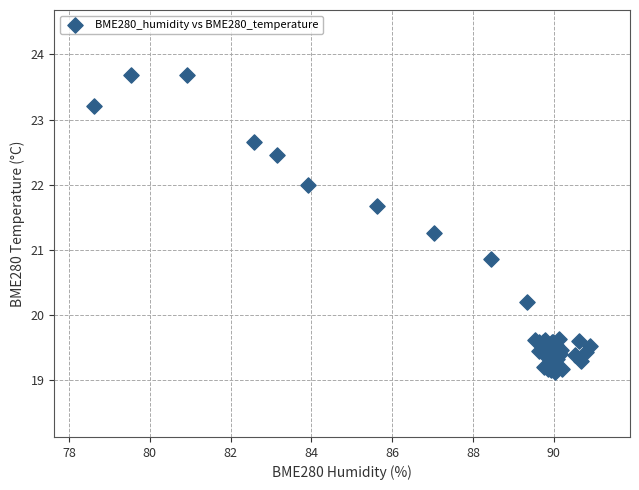

What Y value in the scatter plot is closest to 21?

20.9